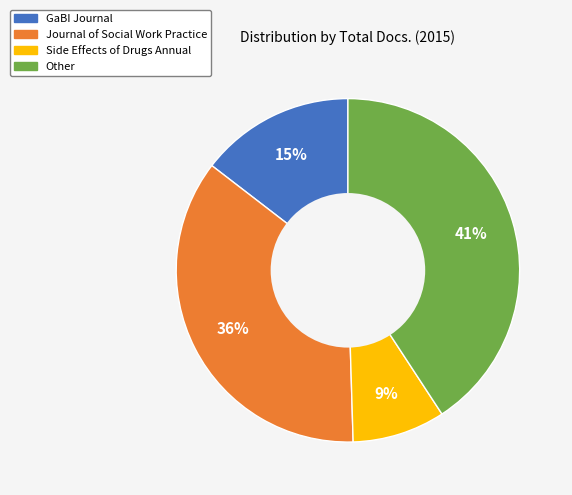

What is the largest slice in the pie chart?

Other